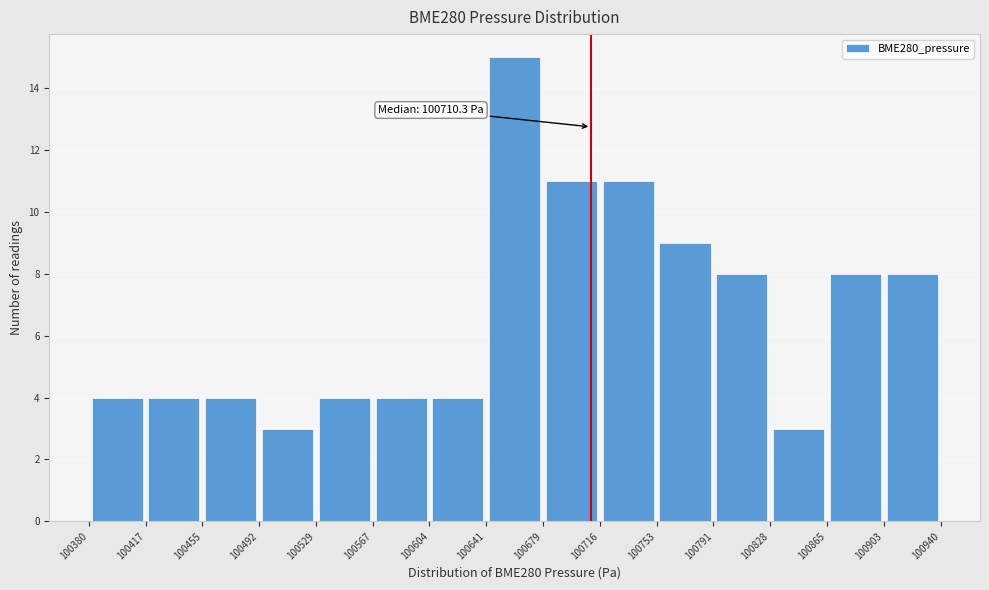

Over which range of the x-axis is the bar tallest?

100641 to 100679